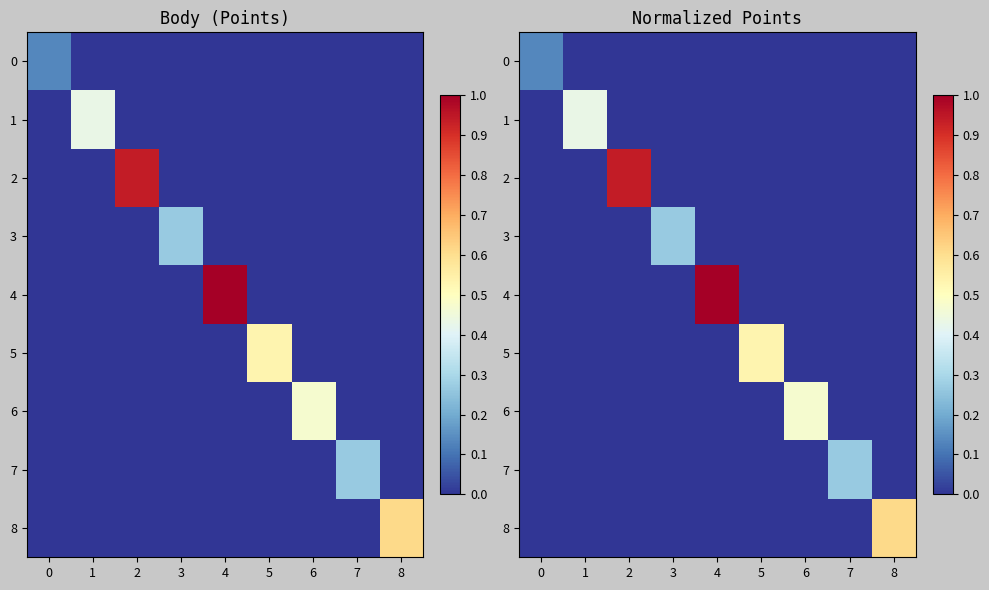

What is the total value across all series at 3?

0.3